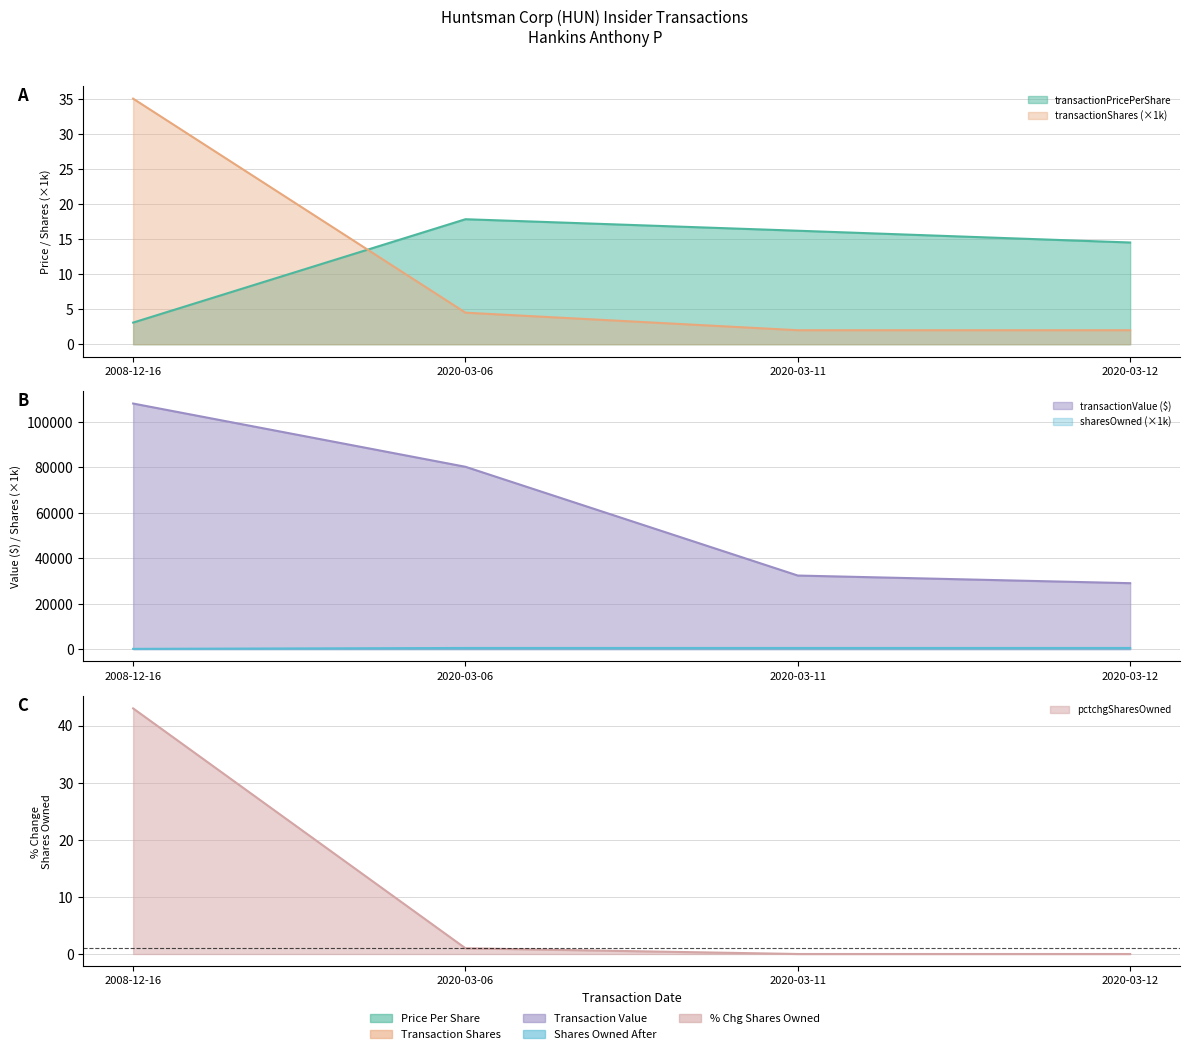

At which category does the chart reach its peak across all series?

2008-12-16